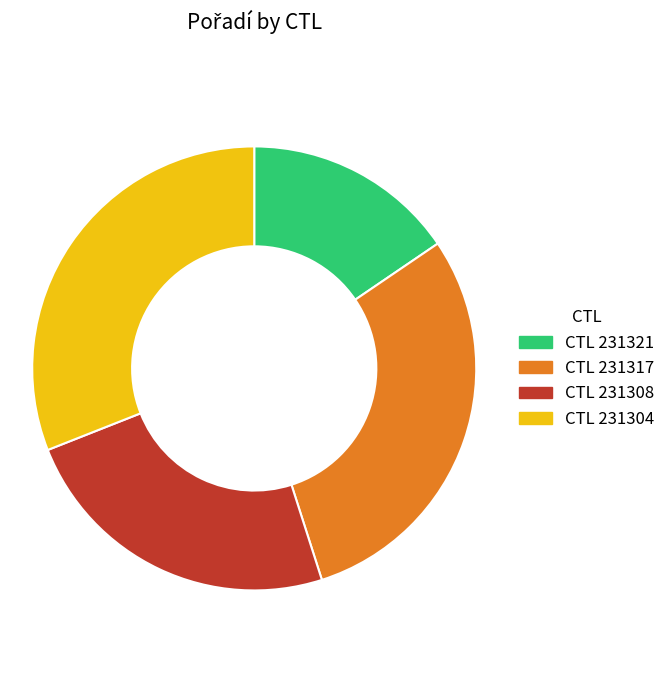

Is it true that CTL 231321 is 9% of the pie?

False